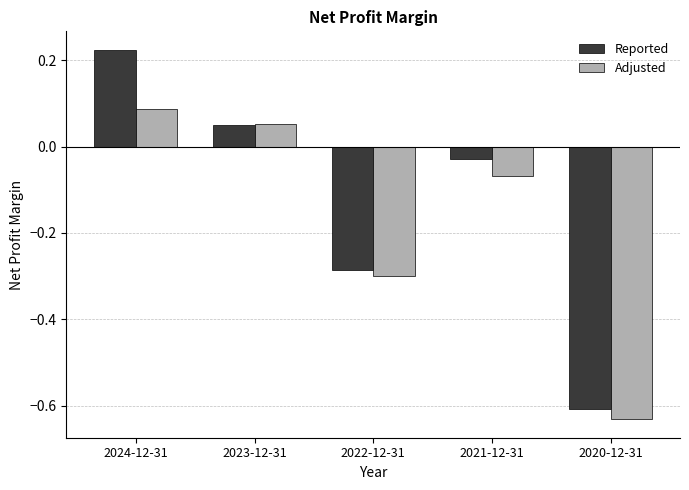

Which label corresponds to the largest value in the chart?

2024-12-31